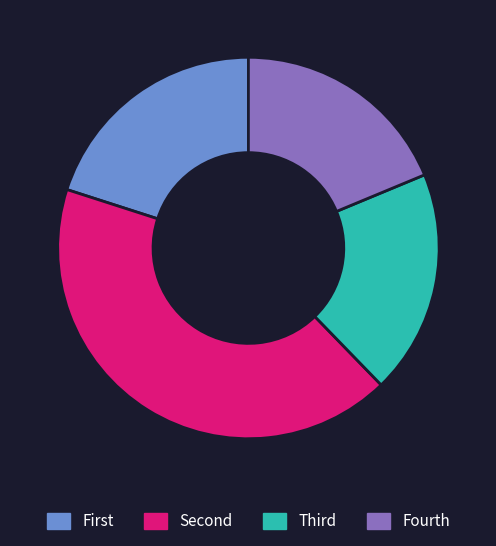

Is Fourth the majority of the pie?

No